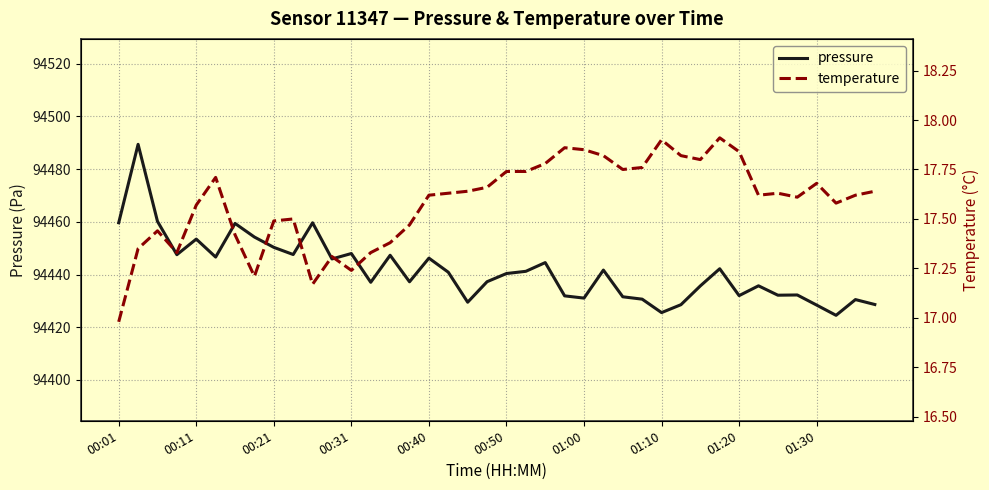

The value of pressure at 00:31 is 167905.6. True or false?

False